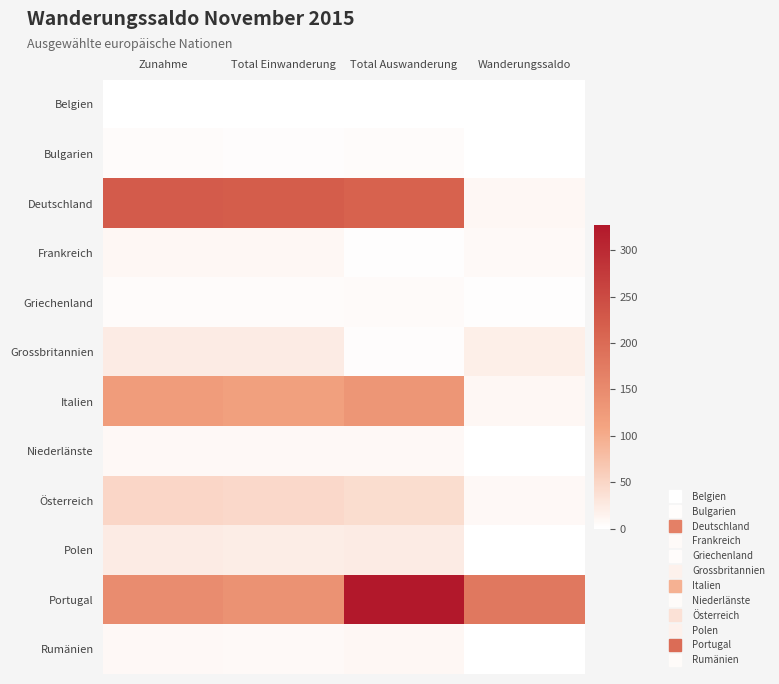

Between Total Einwanderung and Total Auswanderung, which is larger?

Total Einwanderung